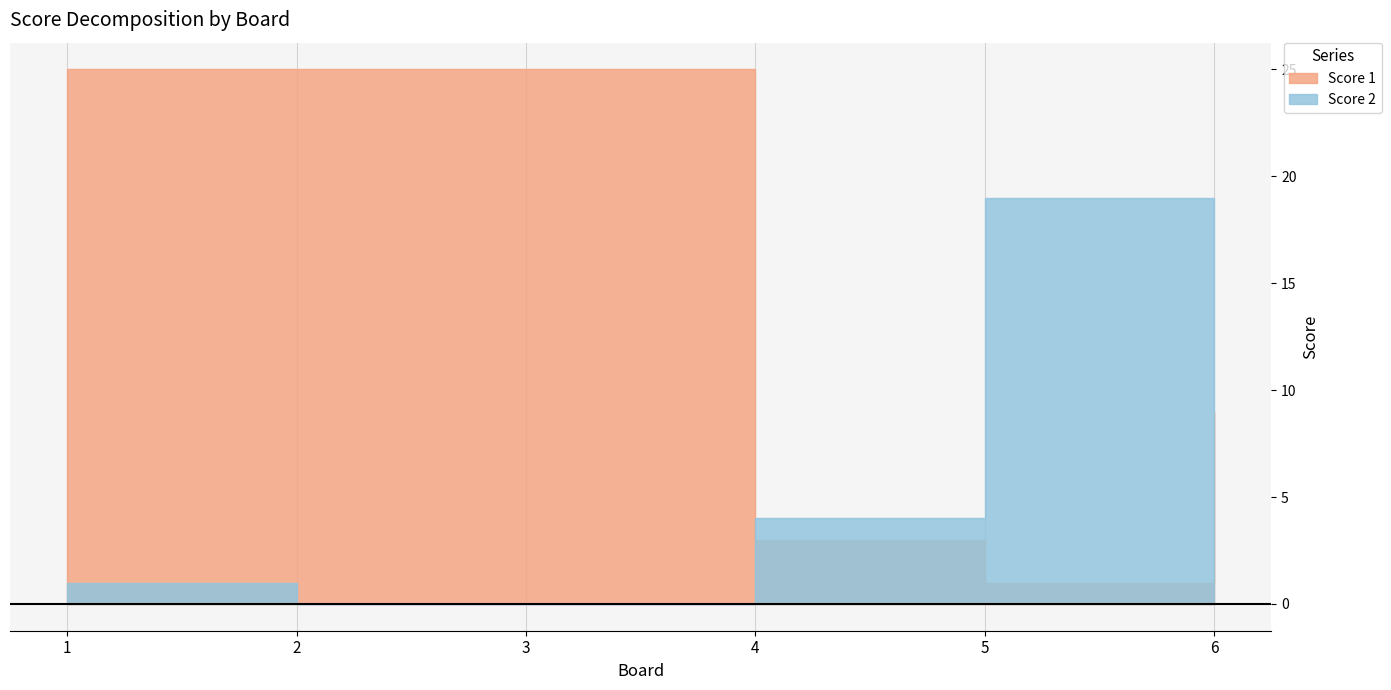

Reading right to left, extract all data points from this chart.

Score 1: 6=9	5=1	4=3	3=25	2=25	1=25
Score 2: 6=12	5=19	4=4	3=0	2=0	1=1